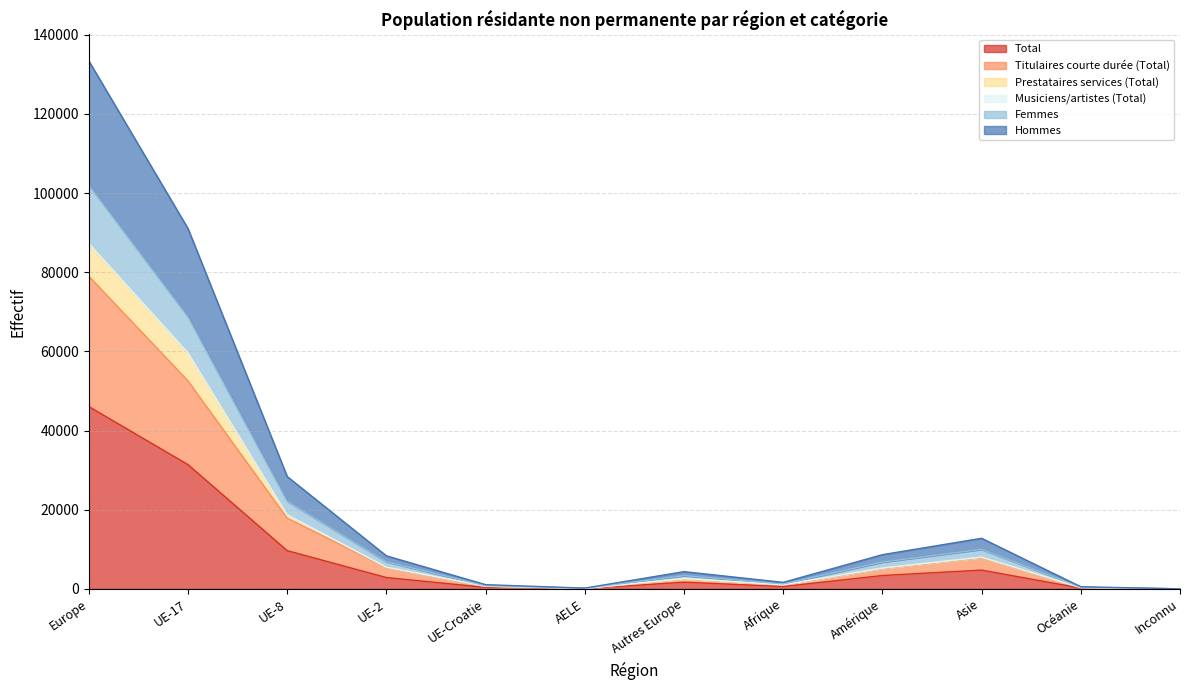

Reading right to left, transcribe all the data shown in this chart.

Total: Inconnu=6	Océanie=196	Asie=4747	Amérique=3376	Afrique=593	Autres Europe=1693	AELE=68	UE-Croatie=382	UE-2=2866	UE-8=9663	UE-17=31389	Europe=46061
Titulaires courte durée (Total): Inconnu=10	Océanie=323	Asie=7891	Amérique=5161	Afrique=1010	Autres Europe=2448	AELE=120	UE-Croatie=625	UE-2=5384	UE-8=17850	UE-17=52550	Europe=78977
Prestataires services (Total): Inconnu=10	Océanie=344	Asie=7974	Amérique=5233	Afrique=1027	Autres Europe=2507	AELE=130	UE-Croatie=684	UE-2=5472	UE-8=18702	UE-17=59640	Europe=87135
Femmes: Inconnu=12	Océanie=430	Asie=9982	Amérique=6776	Afrique=1271	Autres Europe=3343	AELE=156	UE-Croatie=804	UE-2=6857	UE-8=22156	UE-17=68713	Europe=102029
Hommes: Inconnu=16	Océanie=540	Asie=12788	Amérique=8646	Afrique=1652	Autres Europe=4356	AELE=198	UE-Croatie=1069	UE-2=8354	UE-8=28384	UE-17=91039	Europe=133400